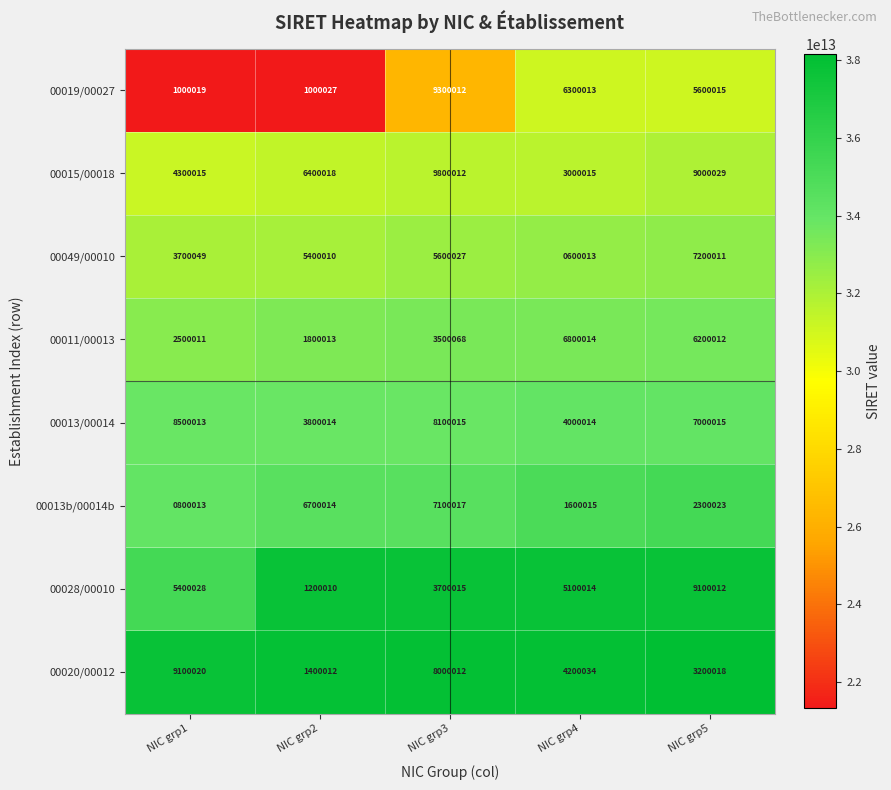

How many data points does each series have?

5